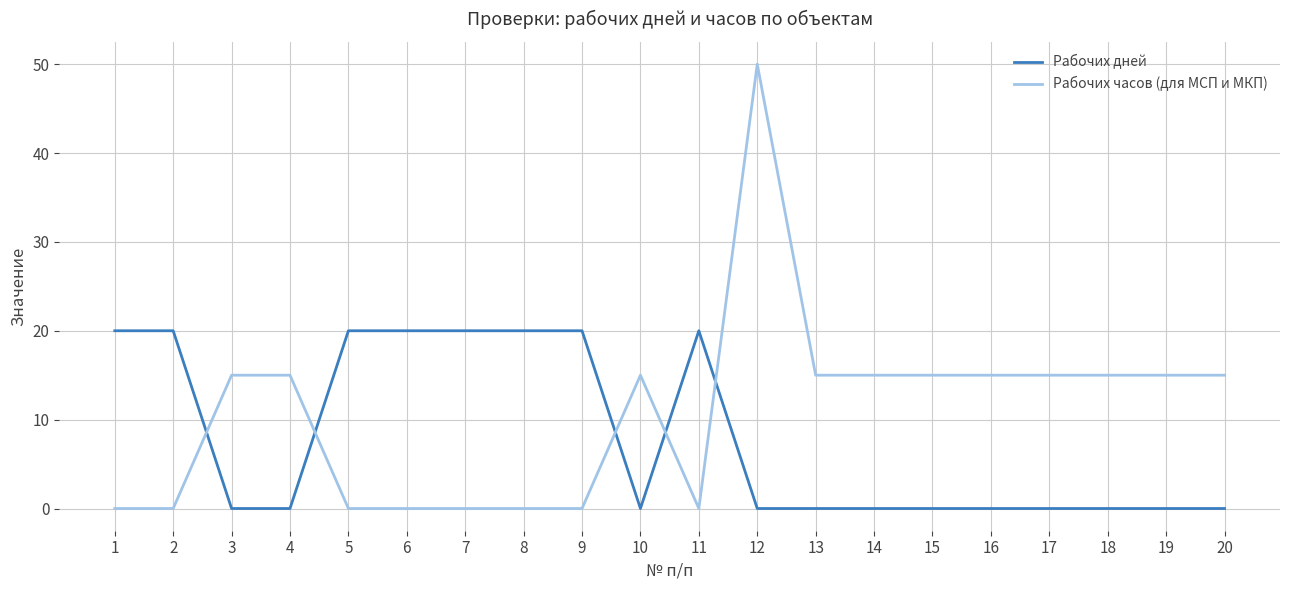

Reading left to right, what are all the values shown in this chart?

Рабочих дней: 20	20	0	0	20	20	20	20	20	0	20	0	0	0	0	0	0	0	0	0
Рабочих часов (для МСП и МКП): 0	0	15	15	0	0	0	0	0	15	0	50	15	15	15	15	15	15	15	15